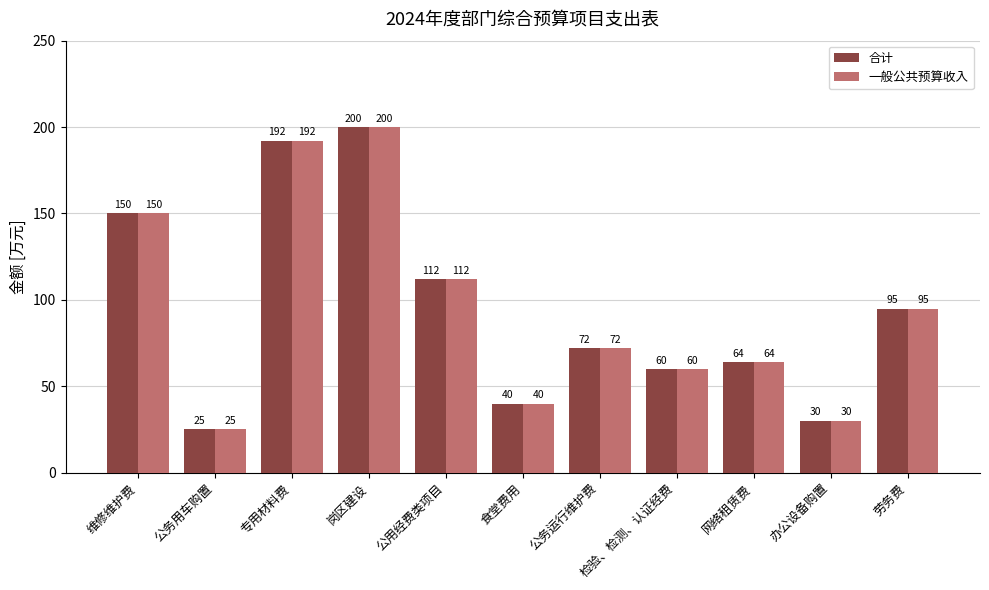

The value of 一般公共预算收入 at 公务运行维护费 is 72. True or false?

True